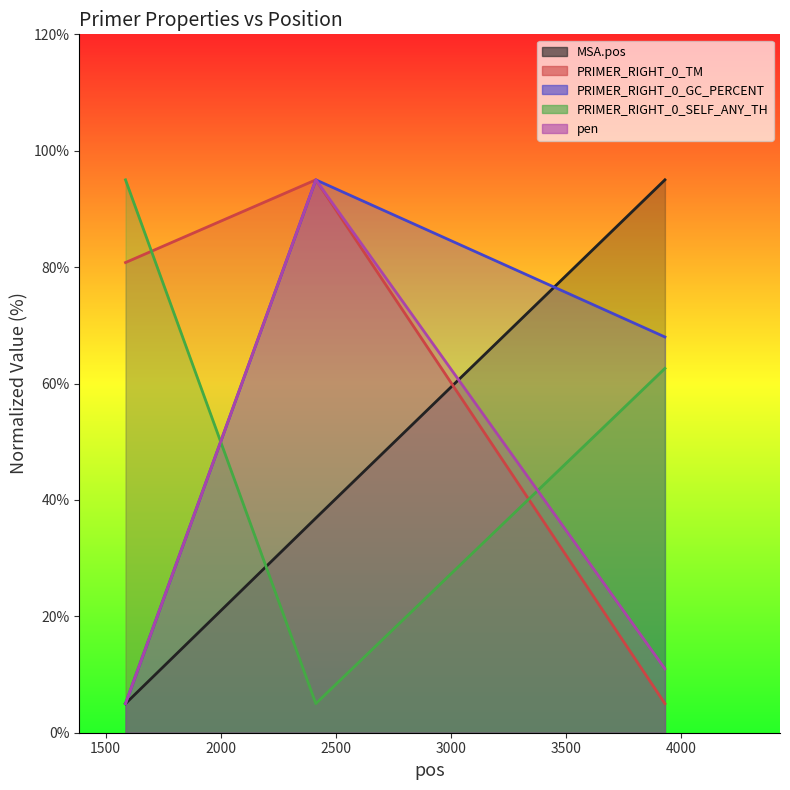

At which label is PRIMER_RIGHT_0_TM closest to 50?

1586